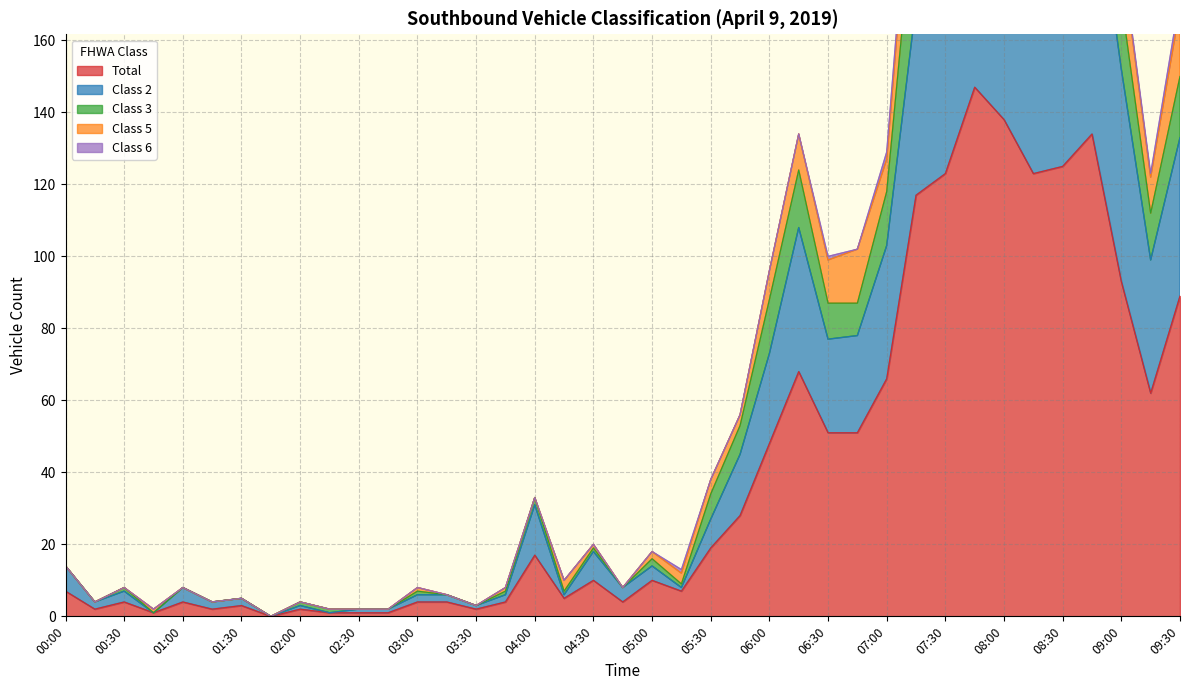

True or false: Class 2 and Total cross at least once.

False